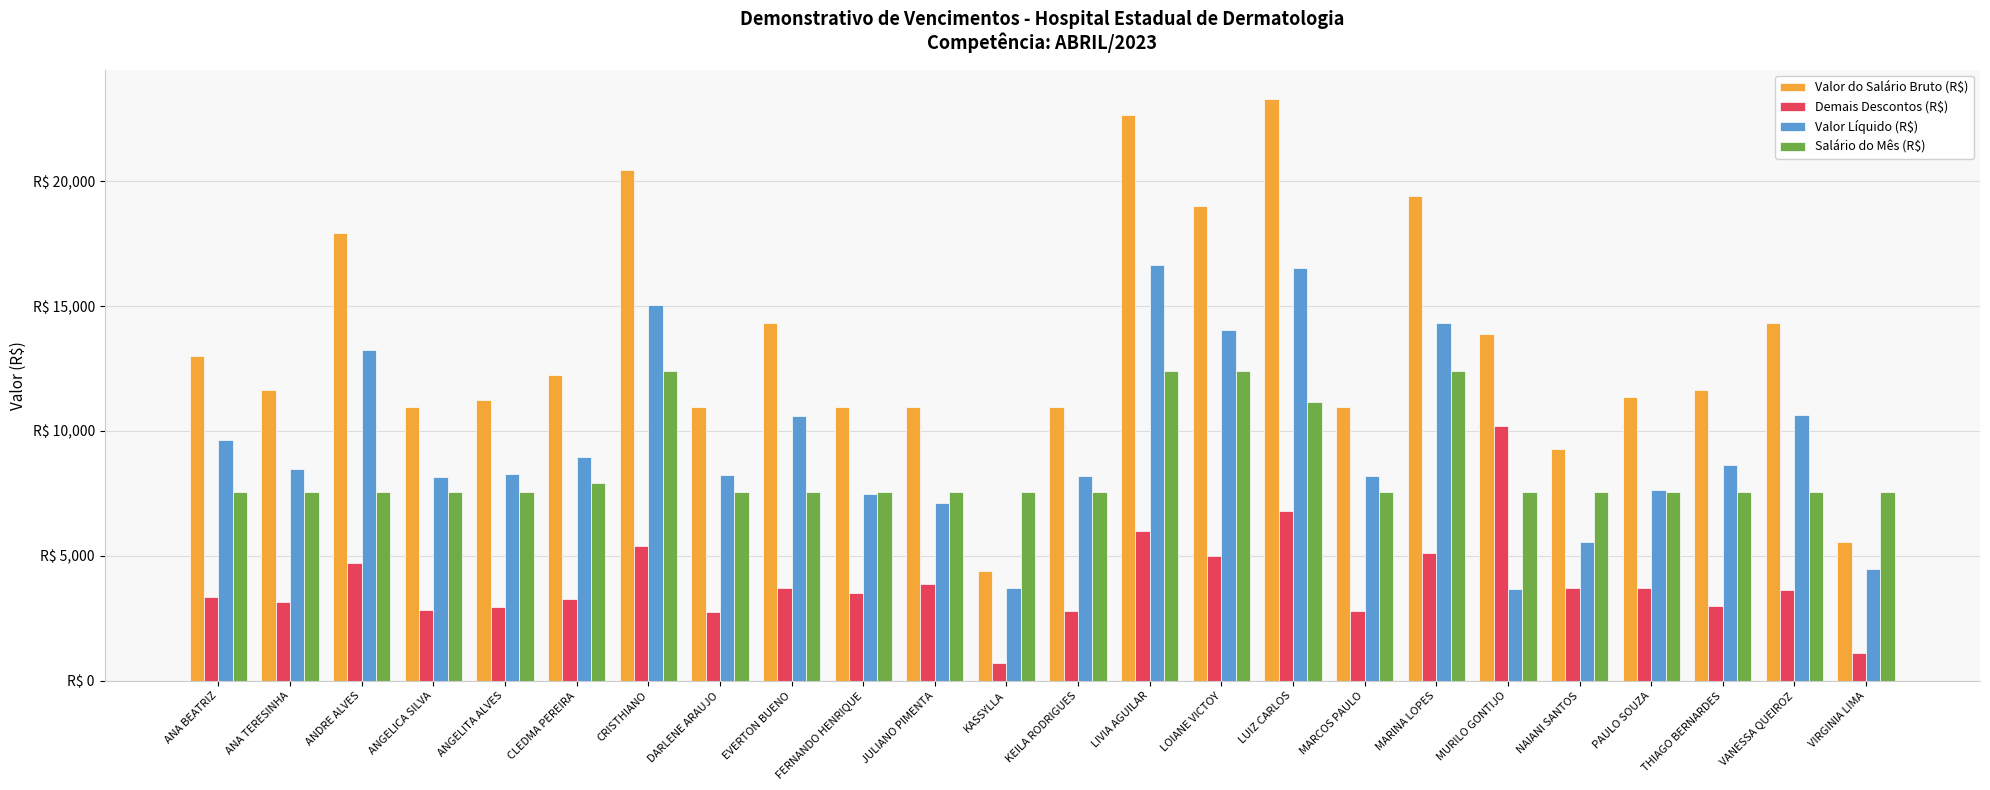

True or false: Demais Descontos (R$) has a value of 1334.7 at JULIANO PIMENTA.

False